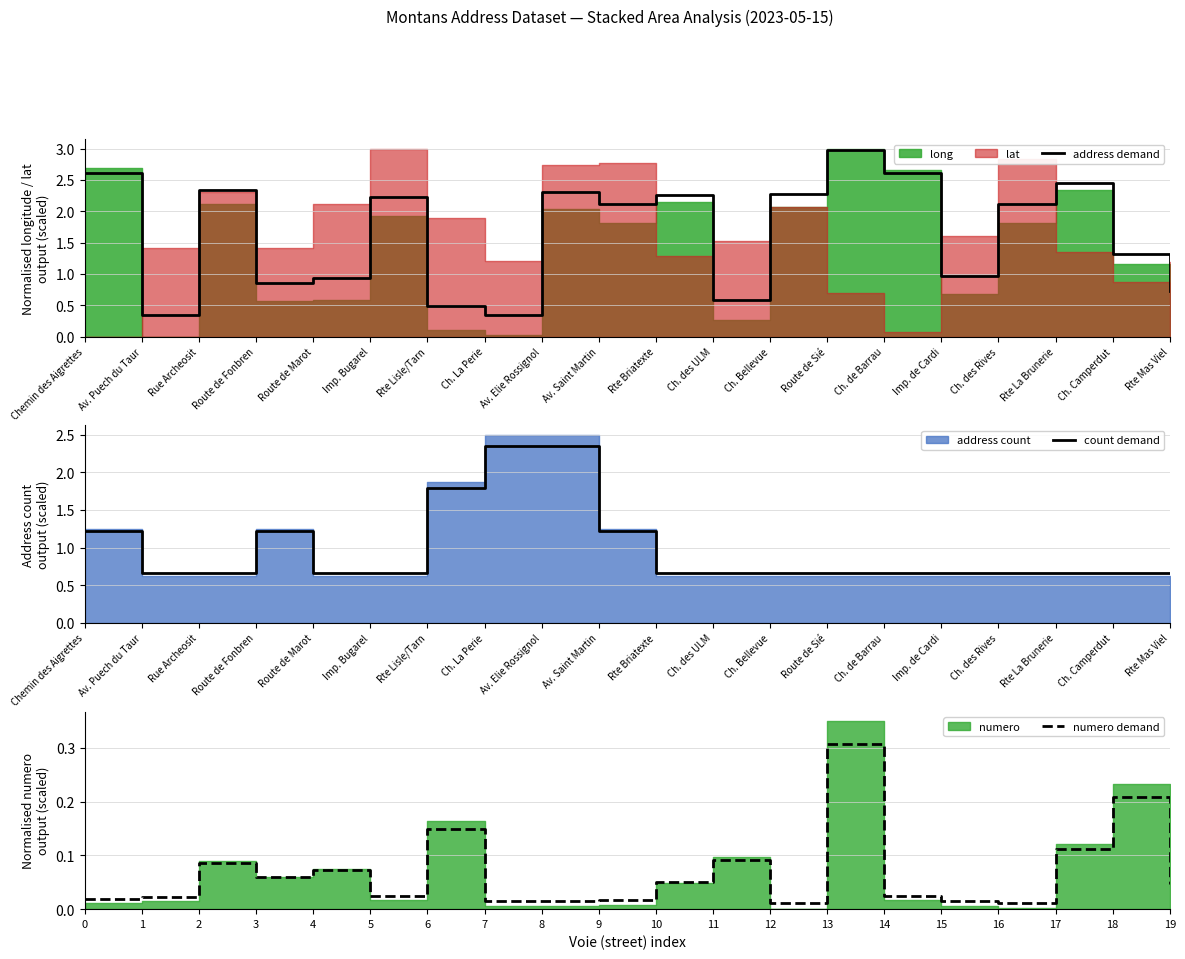

The value of count demand at Route de Sié is 0.7. True or false?

True